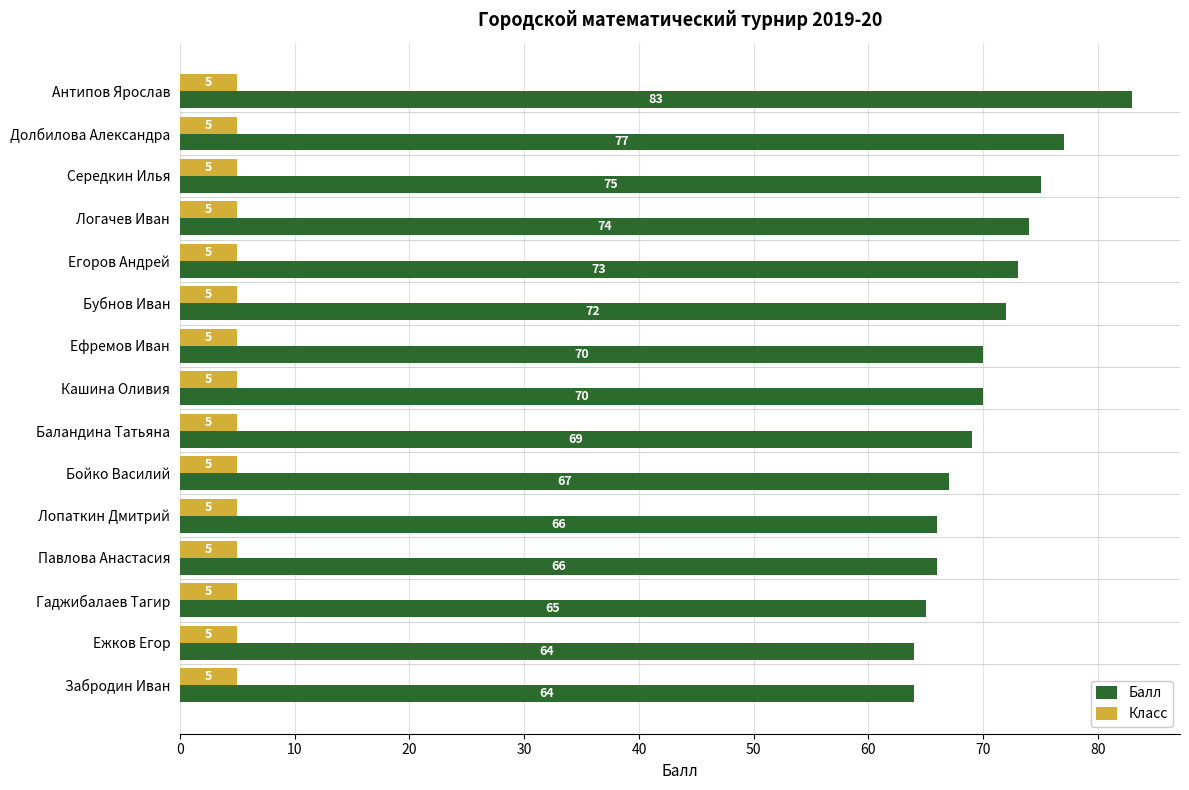

At which label is Балл closest to 73?

Егоров Андрей